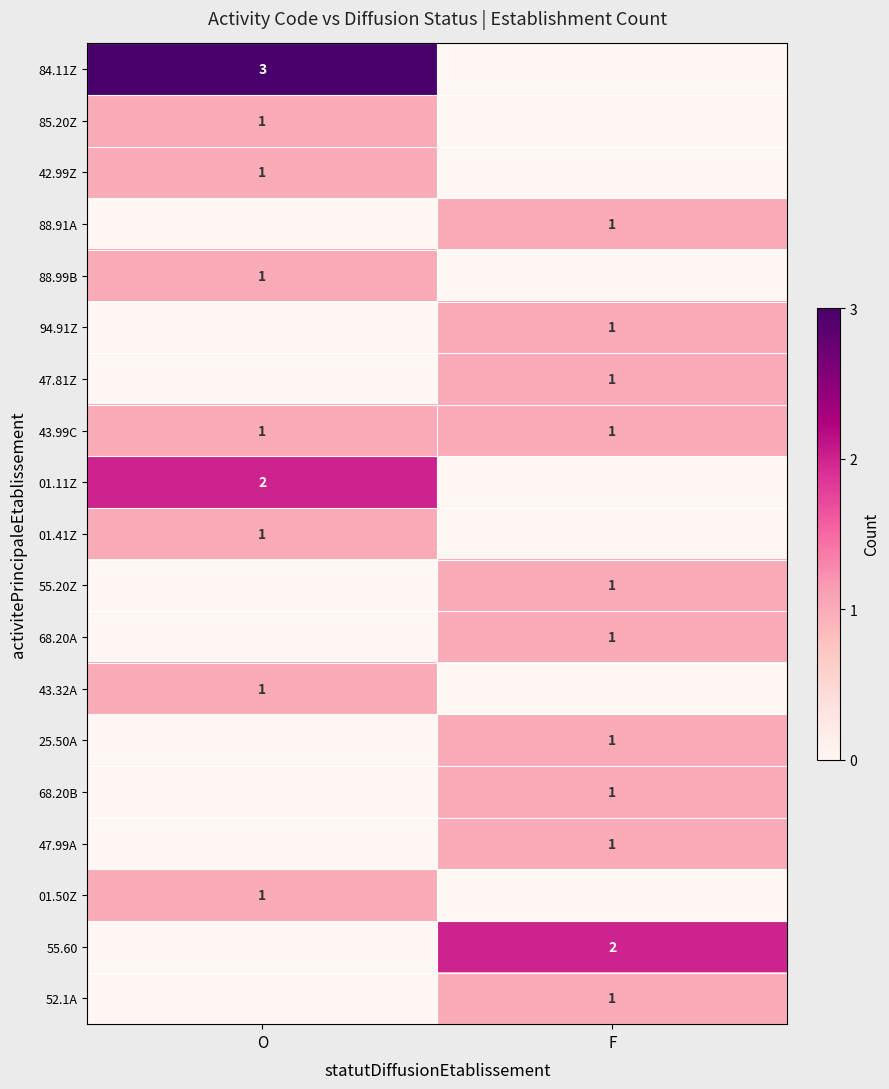

The value of 55.60 at O is 0. True or false?

True